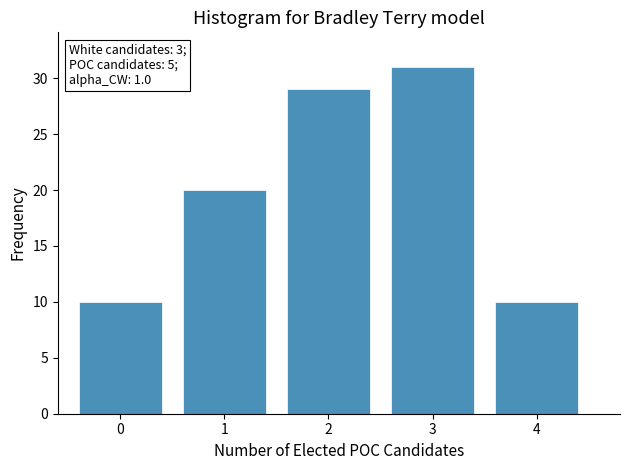

Reading right to left, what are all the values shown in this chart?

10	31	29	20	10